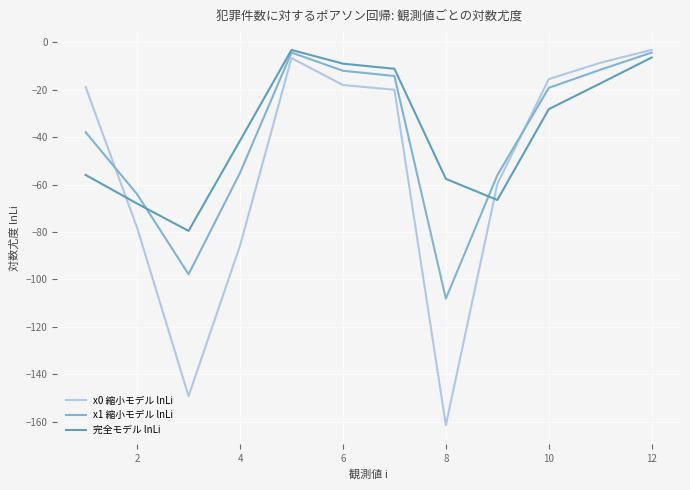

True or false: 完全モデル lnLi and x0 縮小モデル lnLi intersect in this chart.

True